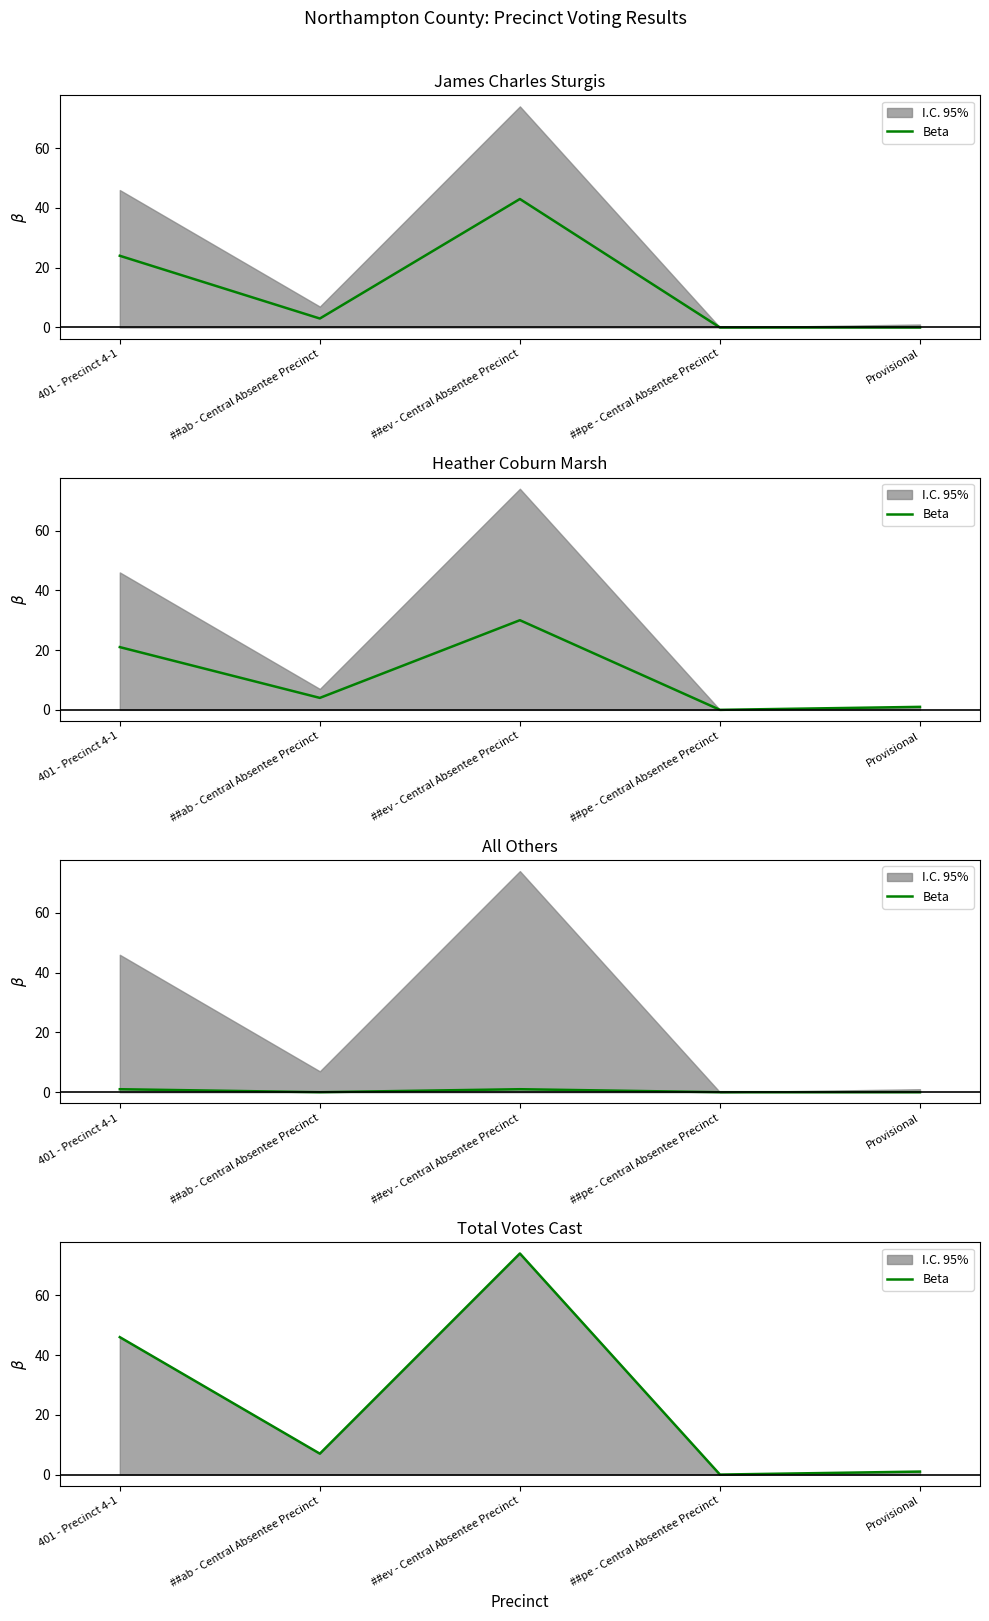

How many values are above zero?

4